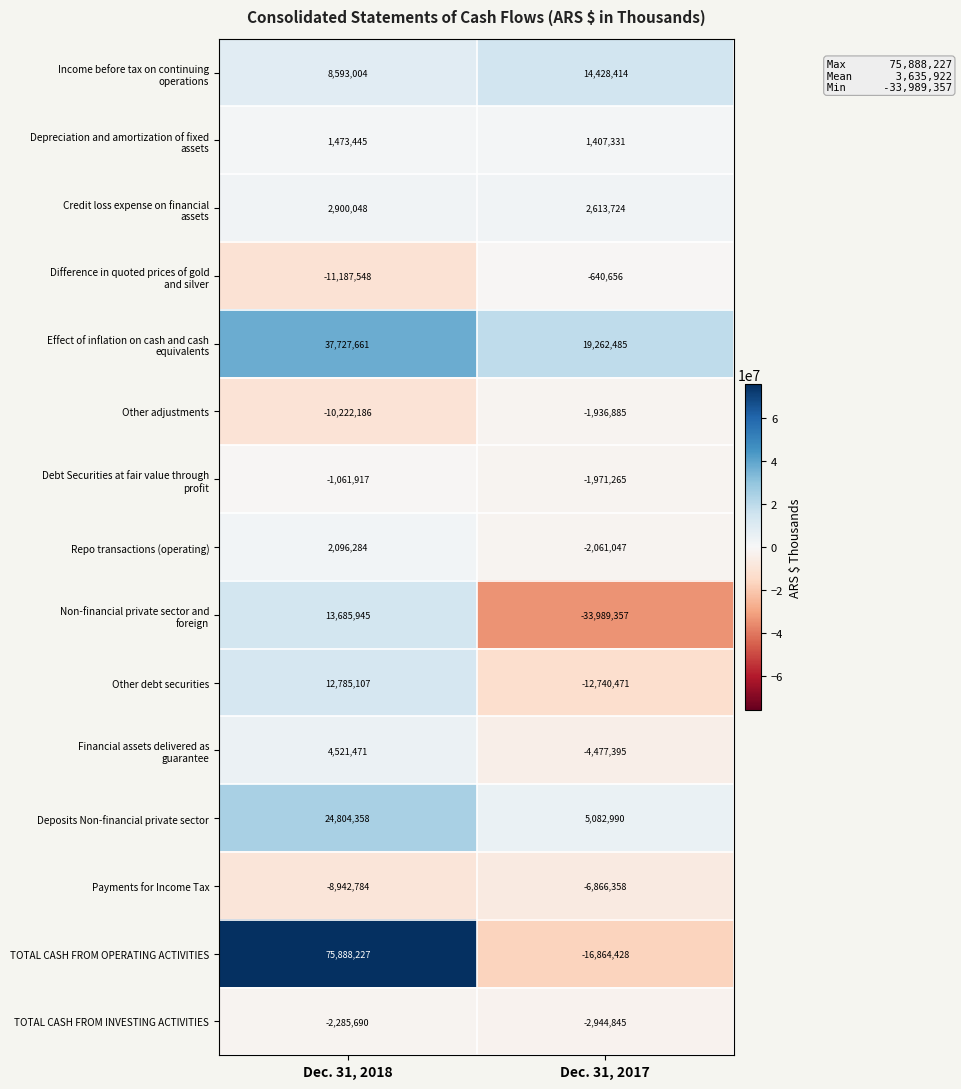

What is the difference between the maximum and minimum values in the Deposits Non-financial private sector series?

19721368